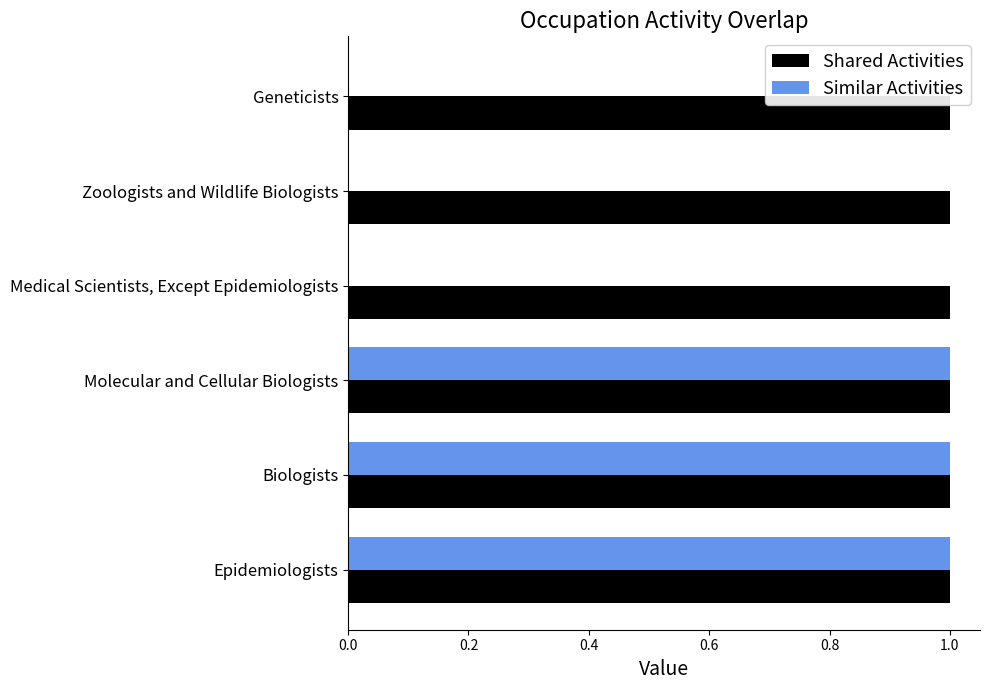

What is the sum of all Similar Activities values?

3